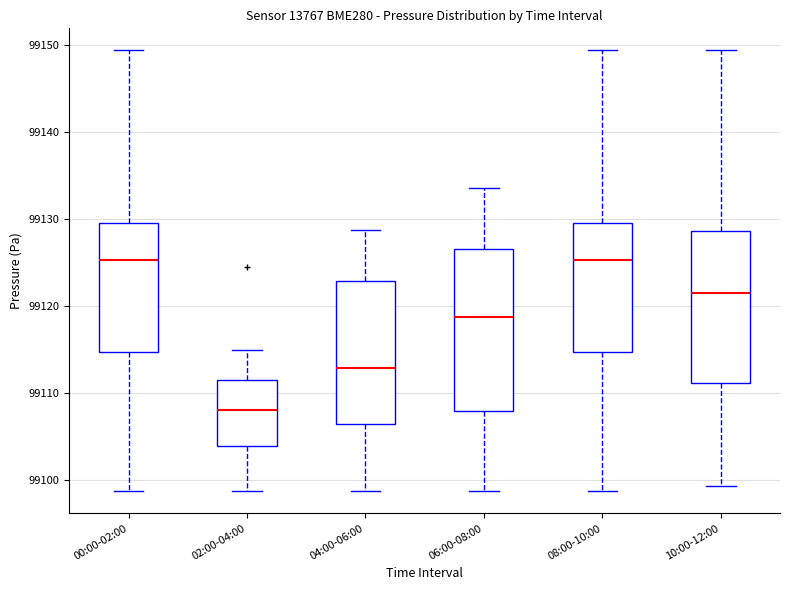

Reading left to right, transcribe this box plot: for each box, give where its median line is, the range the box spans, and where its two whiskers end, as read against the y-axis. The values are not printed on the chart, so give them approximately, as read against the axis.

00:00-02:00: median 99125, box 99115 to 99130, whiskers 99099 to 99149
02:00-04:00: median 99108, box 99104 to 99112, whiskers 99099 to 99115
04:00-06:00: median 99113, box 99106 to 99123, whiskers 99099 to 99129
06:00-08:00: median 99119, box 99108 to 99126, whiskers 99099 to 99134
08:00-10:00: median 99125, box 99115 to 99130, whiskers 99099 to 99149
10:00-12:00: median 99121, box 99111 to 99129, whiskers 99099 to 99149